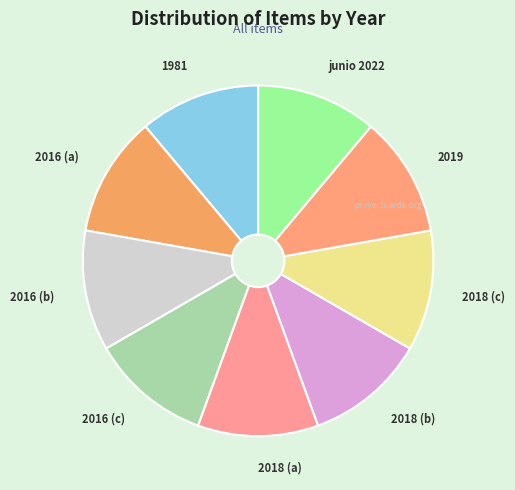

Approximately how many times larger is the value at 2019 compared to junio 2022?

1.0